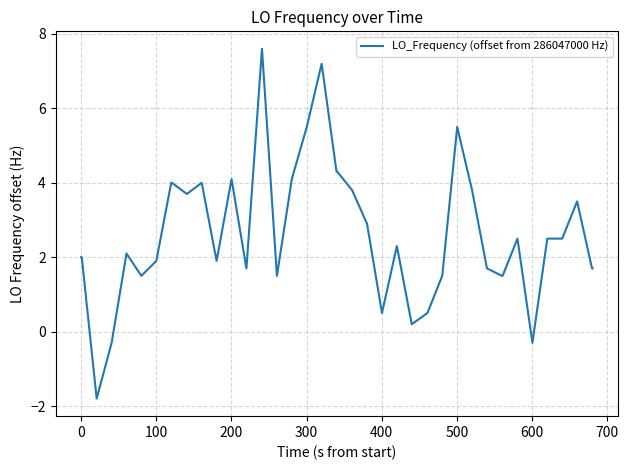

What is the minimum value shown in the chart?

-1.8